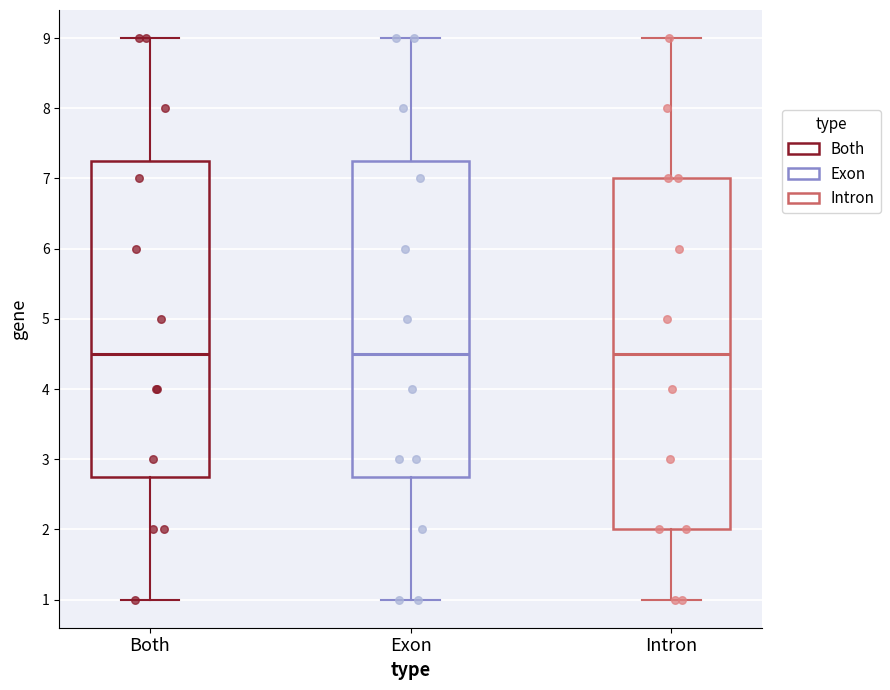

Reading left to right, transcribe this box plot: for each box, give where its median line is, the range the box spans, and where its two whiskers end, as read against the y-axis. The values are not printed on the chart, so give them approximately, as read against the axis.

Both: median 4.5, box 2.8 to 7.3, whiskers 1.0 to 9.0
Exon: median 4.5, box 2.8 to 7.3, whiskers 1.0 to 9.0
Intron: median 4.5, box 2.0 to 7.0, whiskers 1.0 to 9.0